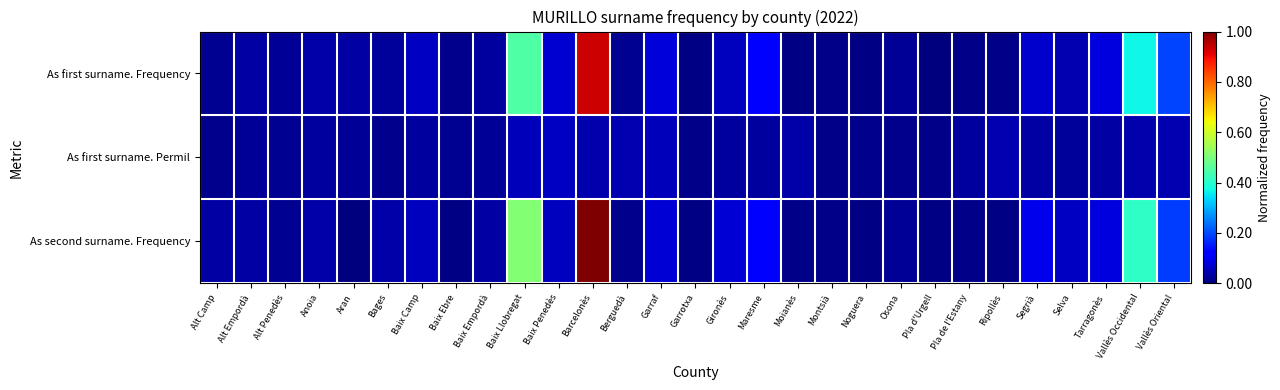

Rank the series by their maximum value, from lowest to highest.

As first surname. Permil, As first surname. Frequency, As second surname. Frequency